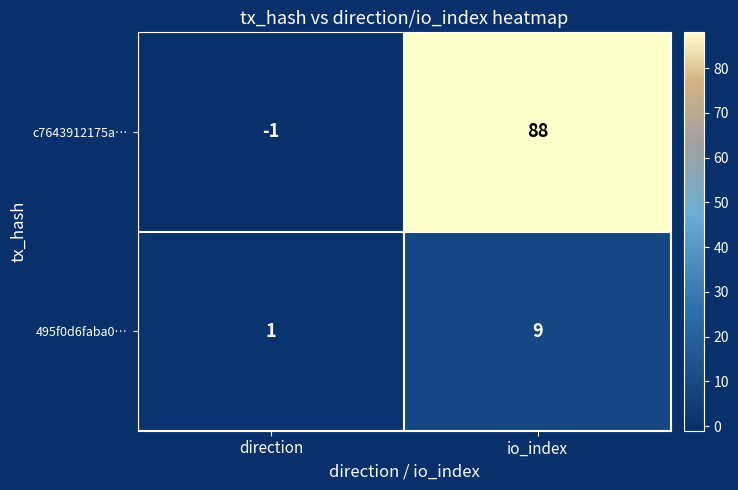

What is the maximum value for 495f0d6faba0…?

9